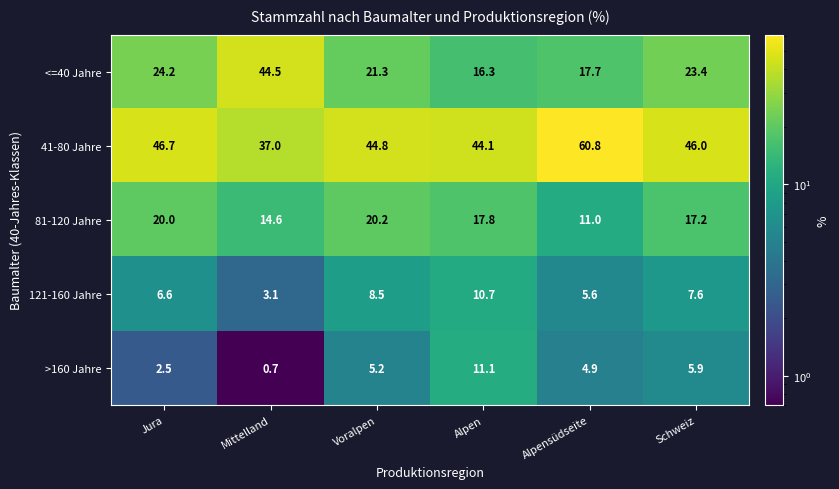

Reading left to right, extract all data points from this chart.

<=40 Jahre: 24.2	44.5	21.3	16.3	17.7	23.4
41-80 Jahre: 46.7	37.0	44.8	44.1	60.8	46.0
81-120 Jahre: 20.0	14.6	20.2	17.8	11.0	17.2
121-160 Jahre: 6.6	3.1	8.5	10.7	5.6	7.6
>160 Jahre: 2.5	0.7	5.2	11.1	4.9	5.9